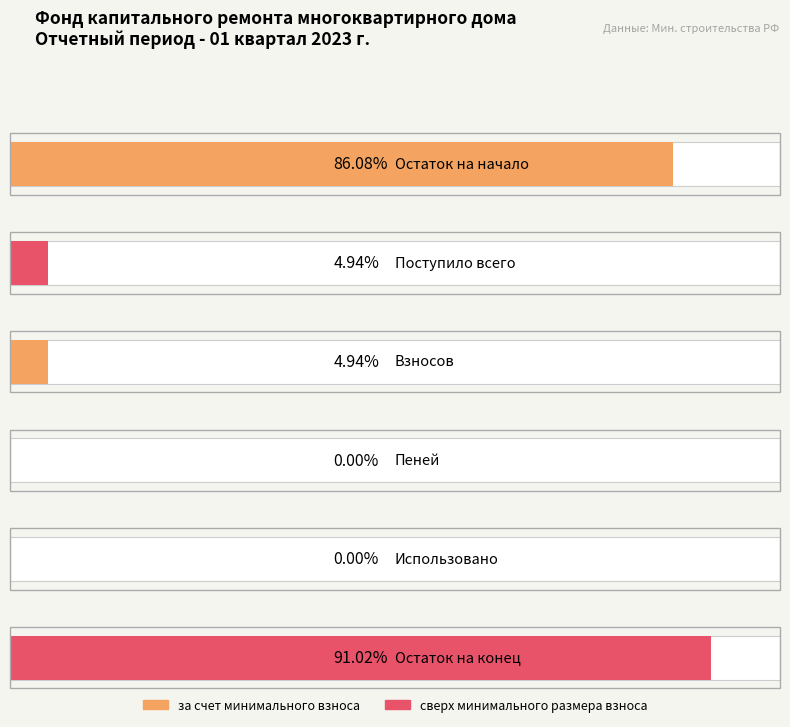

Which series has the widest spread of values?

за счет минимального взноса